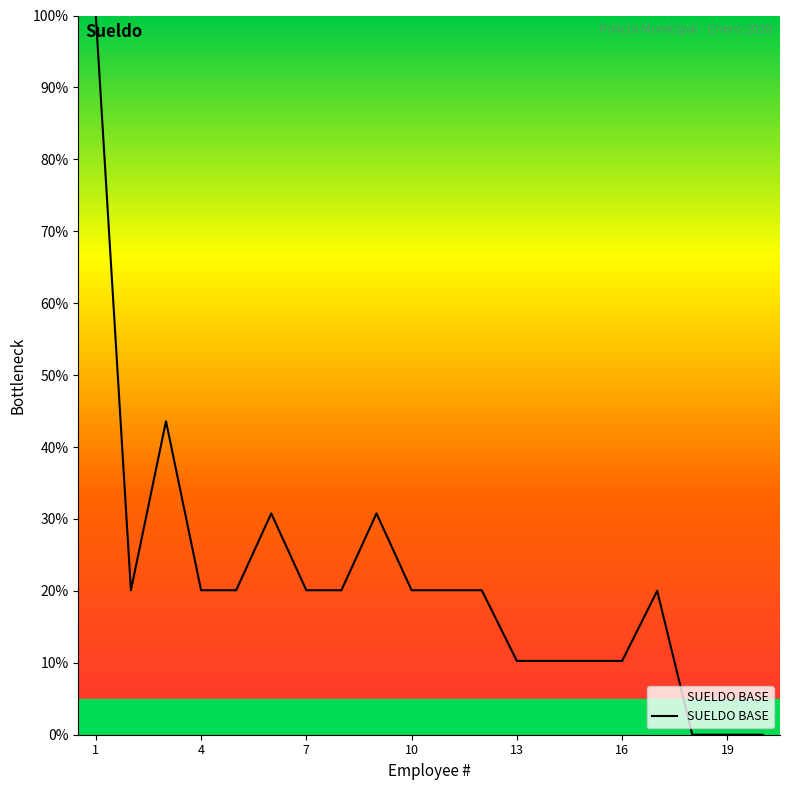

What is the difference between the maximum and minimum values?

100.0